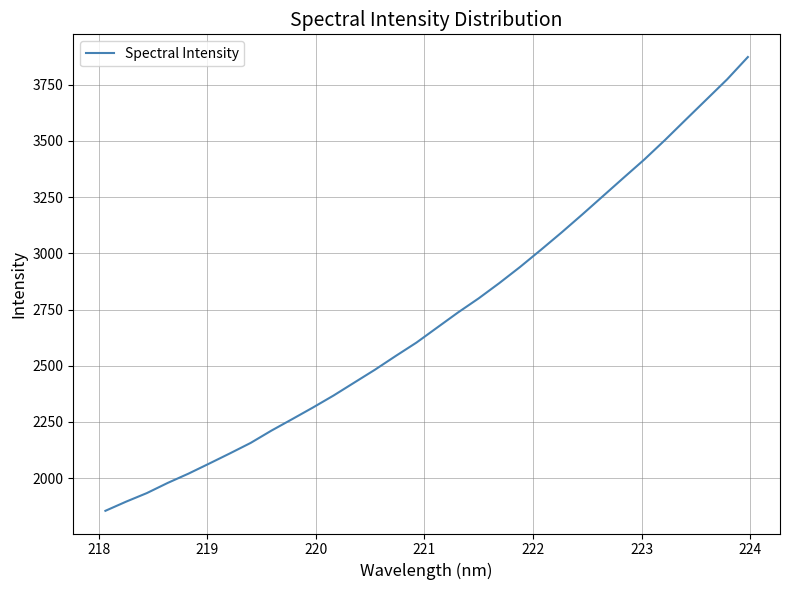

What is the greatest value displayed?

3873.7